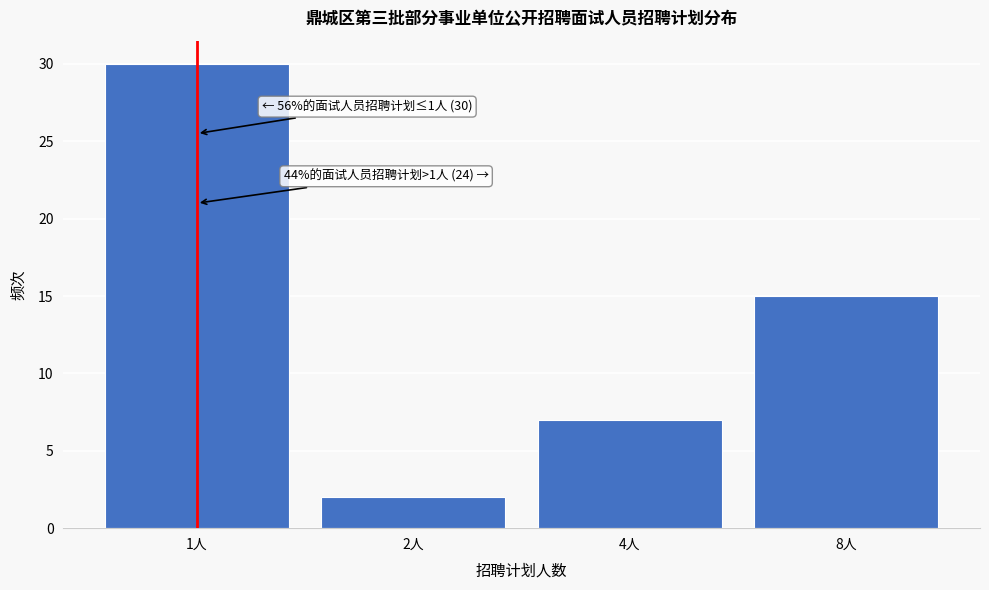

Reading left to right, transcribe all the data shown in this chart.

30	2	7	15